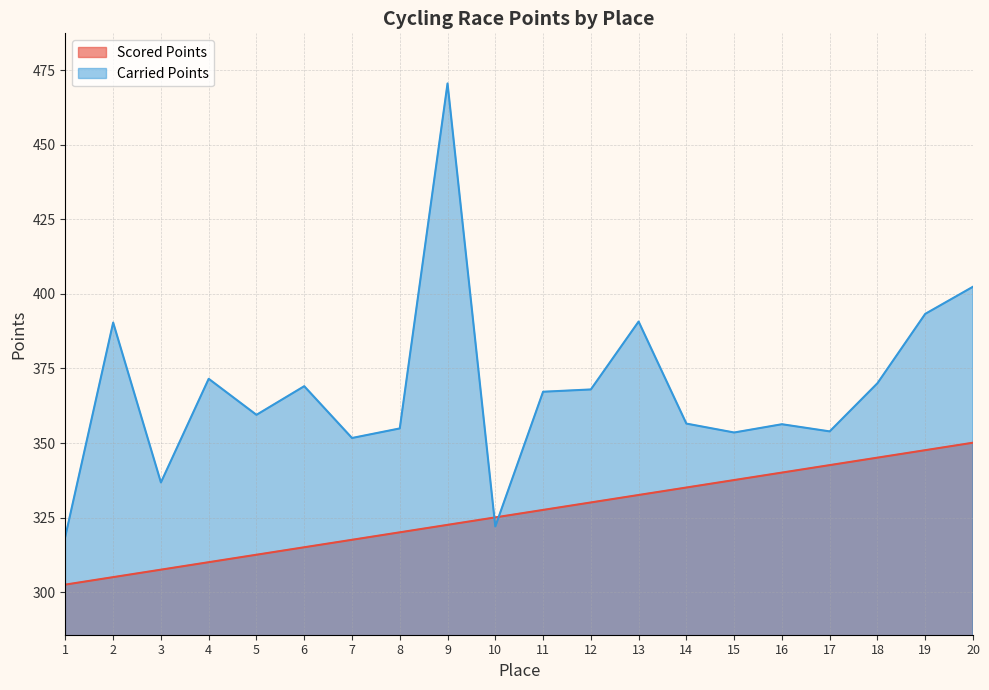

How many interior local valleys does the Carried Points series have?

6